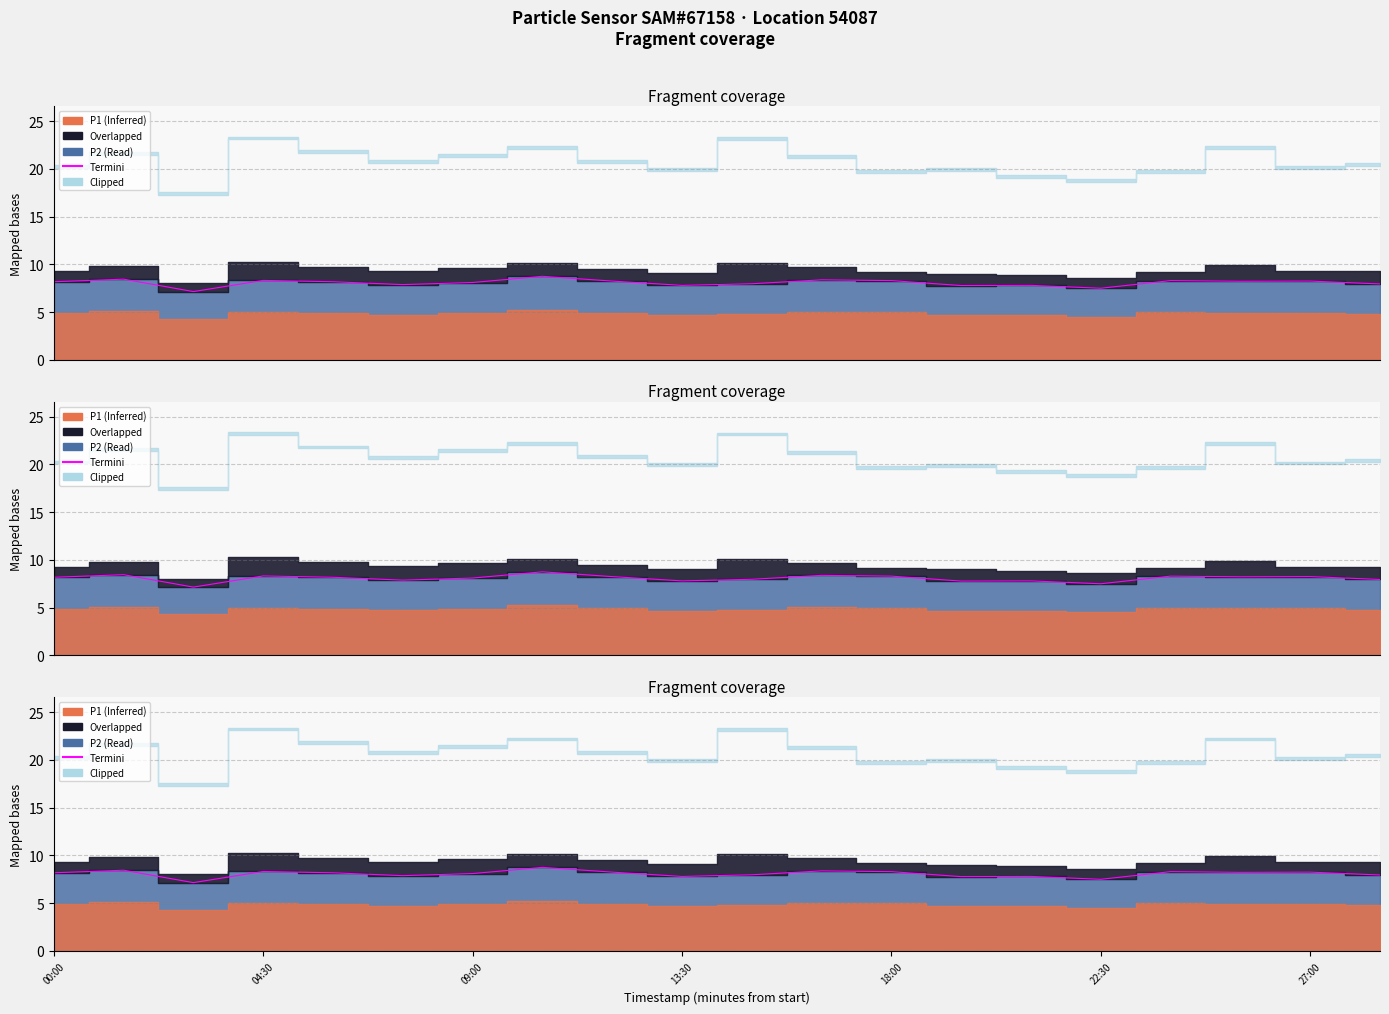

How many data points are above 8?

12